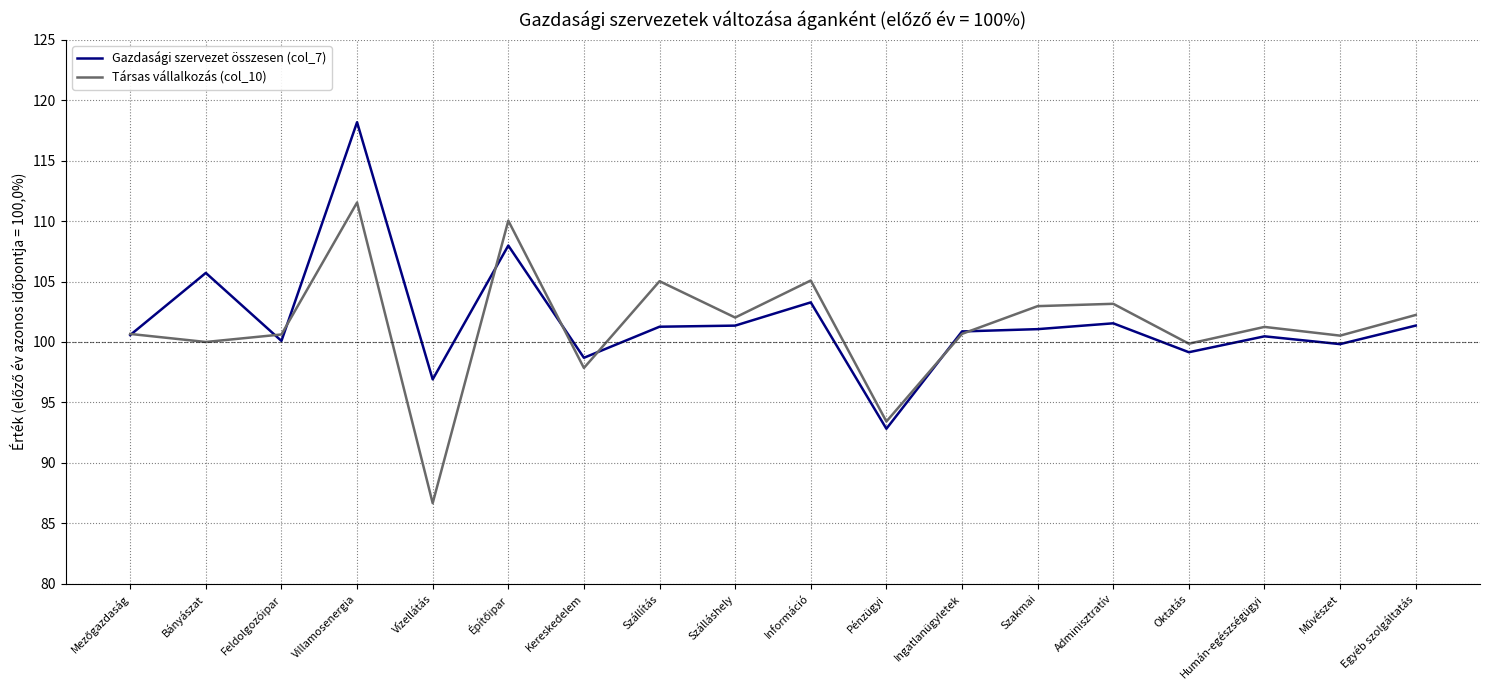

What position from the right is Bányászat?

17